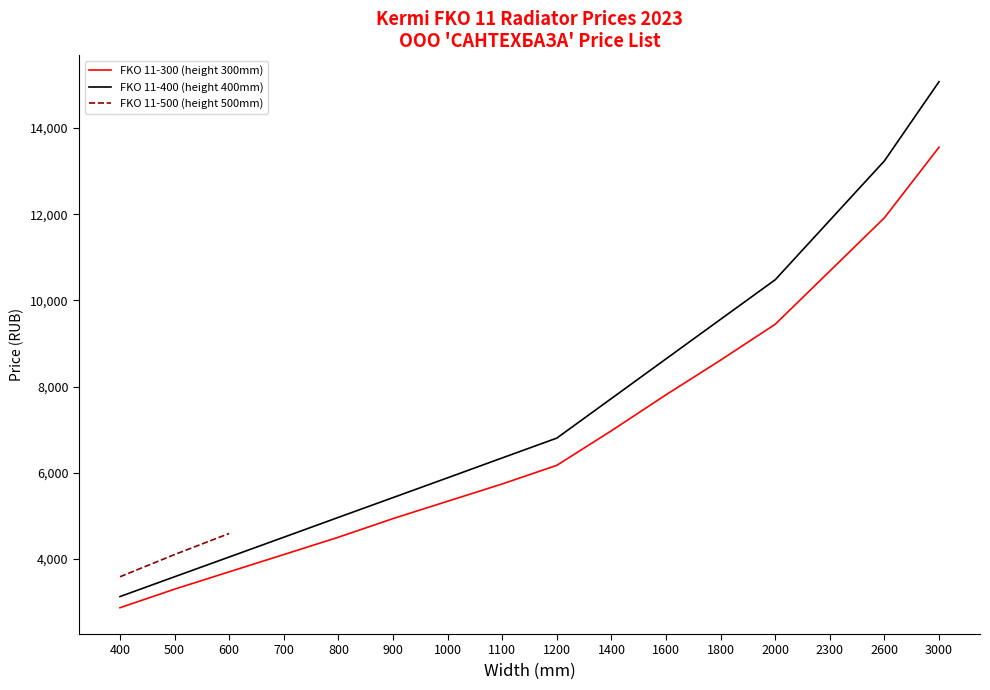

What is the spread (max minus min) of values at 1600?

832.9